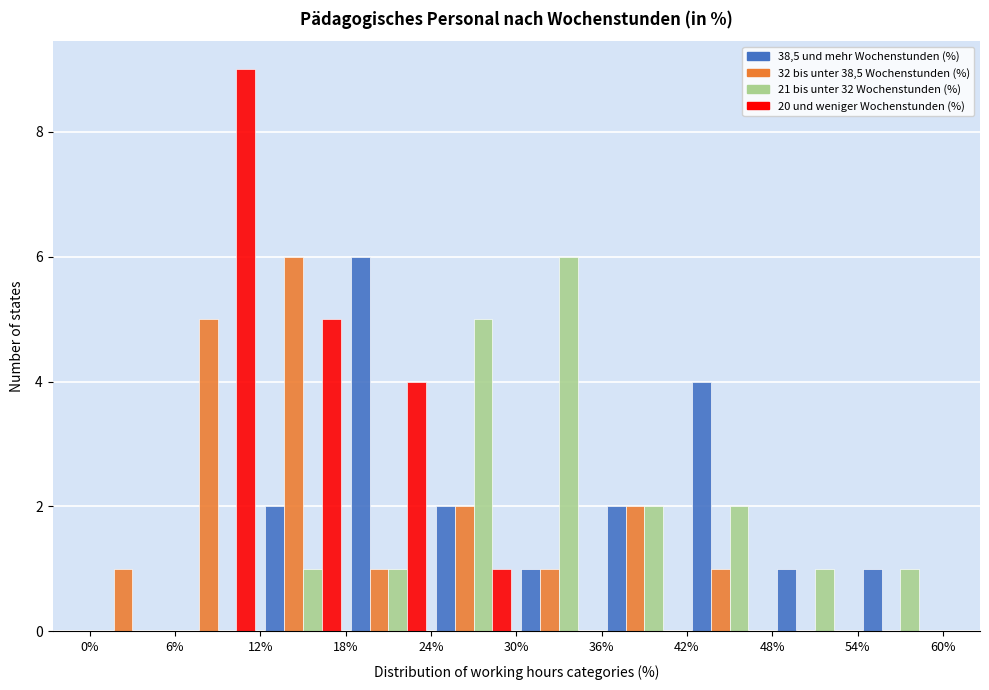

Reading left to right, transcribe this chart: for each range on the x-axis, give the height of each series' bar. The values are not printed on the chart, so give them approximately, as read against the axis.

0% to 6%: 38,5 und mehr Wochenstunden (%)=0	32 bis unter 38,5 Wochenstunden (%)=1	21 bis unter 32 Wochenstunden (%)=0	20 und weniger Wochenstunden (%)=0
6% to 12%: 38,5 und mehr Wochenstunden (%)=0	32 bis unter 38,5 Wochenstunden (%)=5	21 bis unter 32 Wochenstunden (%)=0	20 und weniger Wochenstunden (%)=9
12% to 18%: 38,5 und mehr Wochenstunden (%)=2	32 bis unter 38,5 Wochenstunden (%)=6	21 bis unter 32 Wochenstunden (%)=1	20 und weniger Wochenstunden (%)=5
18% to 24%: 38,5 und mehr Wochenstunden (%)=6	32 bis unter 38,5 Wochenstunden (%)=1	21 bis unter 32 Wochenstunden (%)=1	20 und weniger Wochenstunden (%)=4
24% to 30%: 38,5 und mehr Wochenstunden (%)=2	32 bis unter 38,5 Wochenstunden (%)=2	21 bis unter 32 Wochenstunden (%)=5	20 und weniger Wochenstunden (%)=1
30% to 36%: 38,5 und mehr Wochenstunden (%)=1	32 bis unter 38,5 Wochenstunden (%)=1	21 bis unter 32 Wochenstunden (%)=6	20 und weniger Wochenstunden (%)=0
36% to 42%: 38,5 und mehr Wochenstunden (%)=2	32 bis unter 38,5 Wochenstunden (%)=2	21 bis unter 32 Wochenstunden (%)=2	20 und weniger Wochenstunden (%)=0
42% to 48%: 38,5 und mehr Wochenstunden (%)=4	32 bis unter 38,5 Wochenstunden (%)=1	21 bis unter 32 Wochenstunden (%)=2	20 und weniger Wochenstunden (%)=0
48% to 54%: 38,5 und mehr Wochenstunden (%)=1	32 bis unter 38,5 Wochenstunden (%)=0	21 bis unter 32 Wochenstunden (%)=1	20 und weniger Wochenstunden (%)=0
54% to 60%: 38,5 und mehr Wochenstunden (%)=1	32 bis unter 38,5 Wochenstunden (%)=0	21 bis unter 32 Wochenstunden (%)=1	20 und weniger Wochenstunden (%)=0